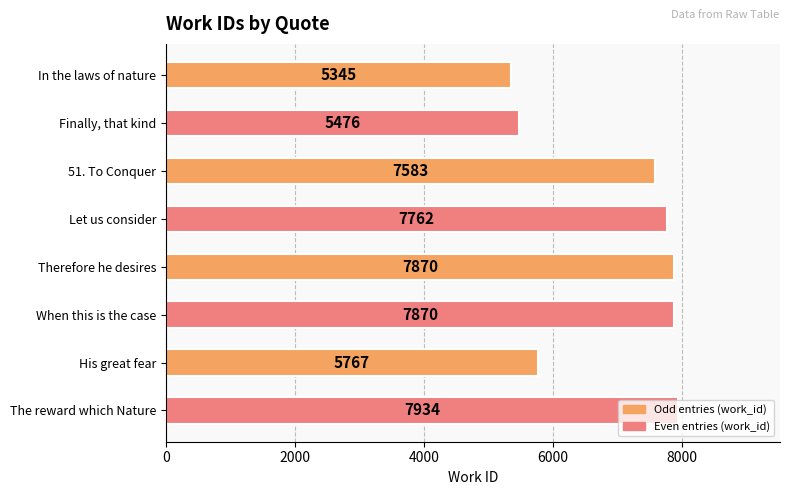

Which label corresponds to the largest value in the chart?

The reward which Nature